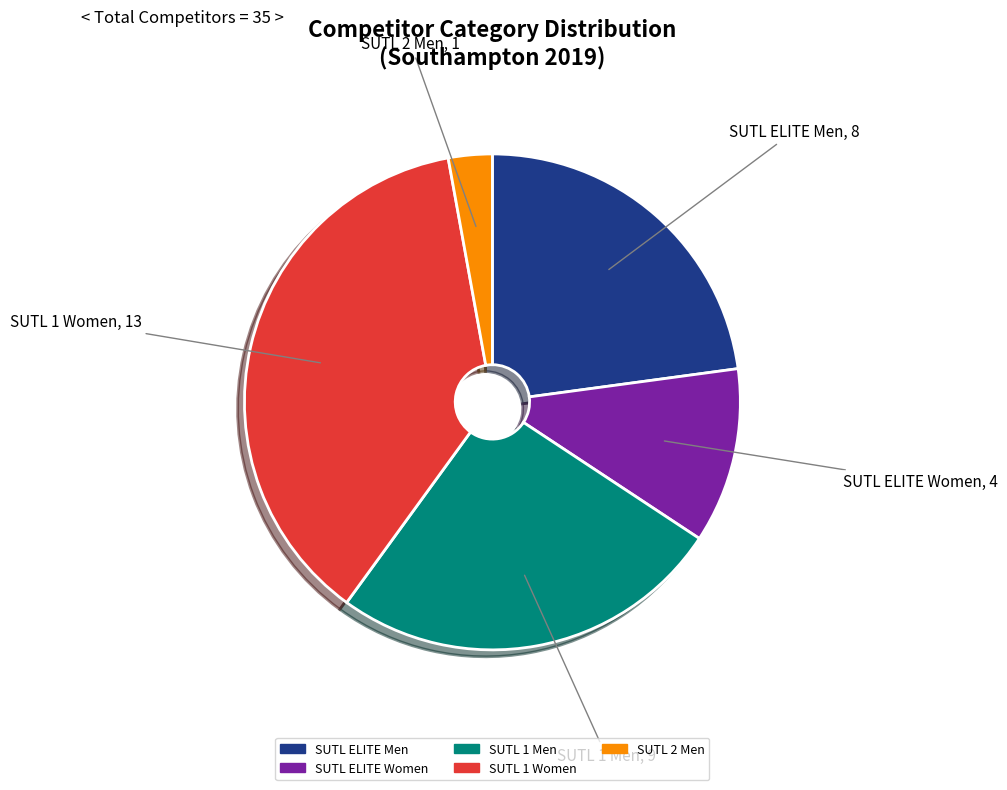

Is there a majority slice in this chart?

No